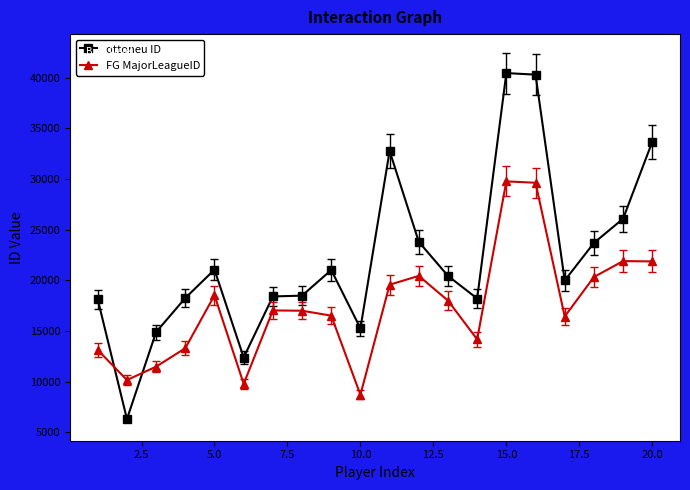

What is the sum of all FG MajorLeagueID values?

347673